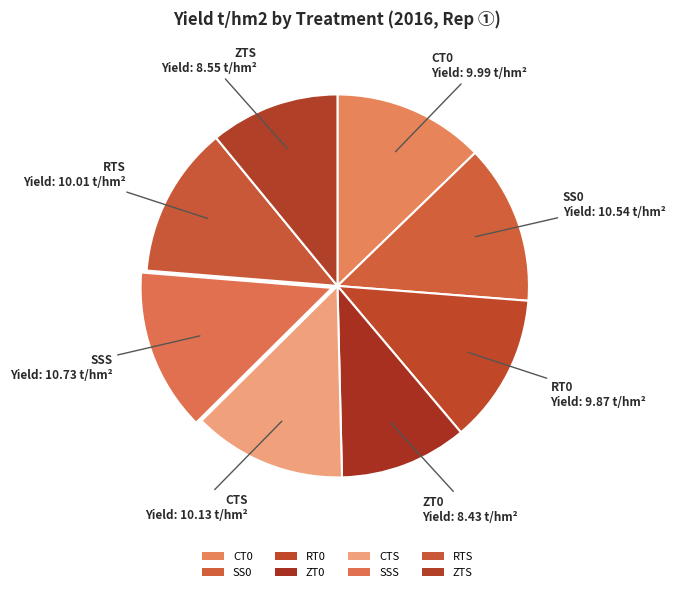

Rank the categories by value from lowest to highest.

ZT0, ZTS, RT0, CT0, RTS, CTS, SS0, SSS